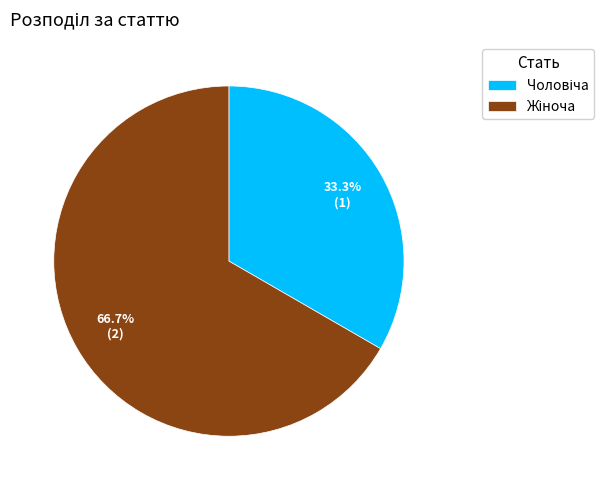

Is there any slice that represents more than half of the pie?

Yes